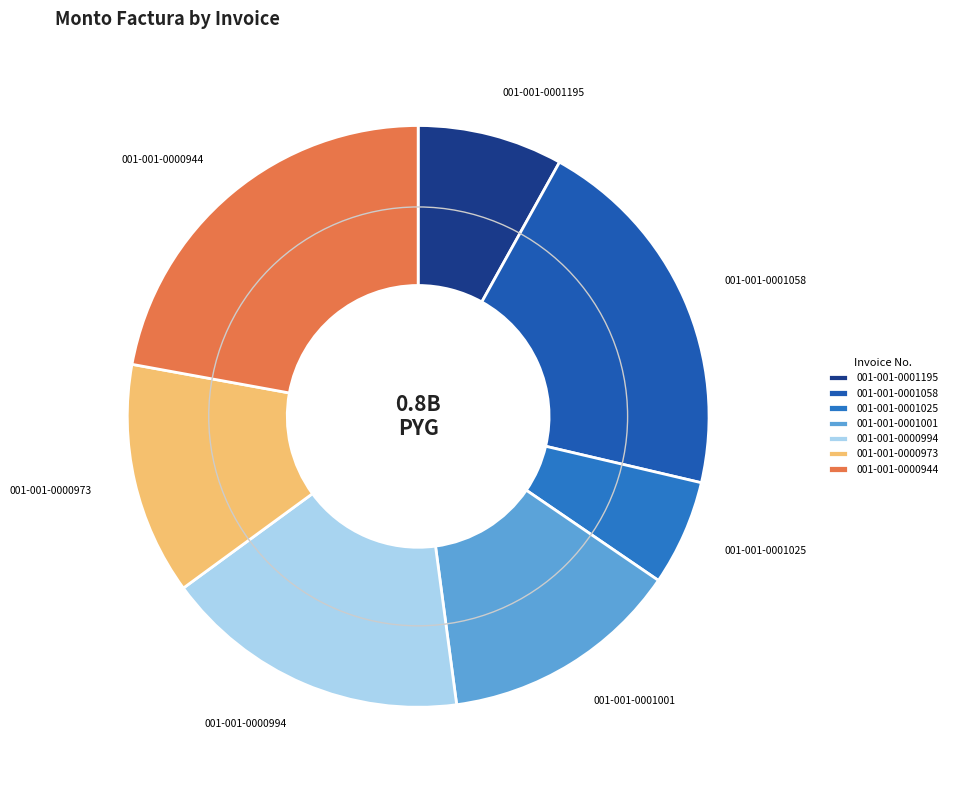

Combined, do 001-001-0001058 and 001-001-0000944 account for over 50%?

No